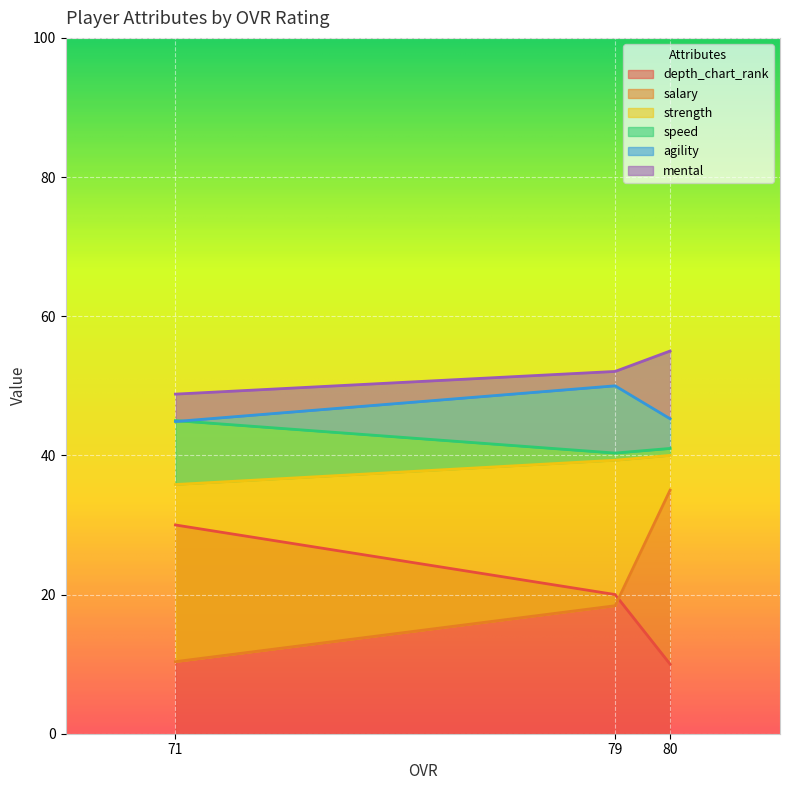

The value of depth_chart_rank at 80 is 3. True or false?

False